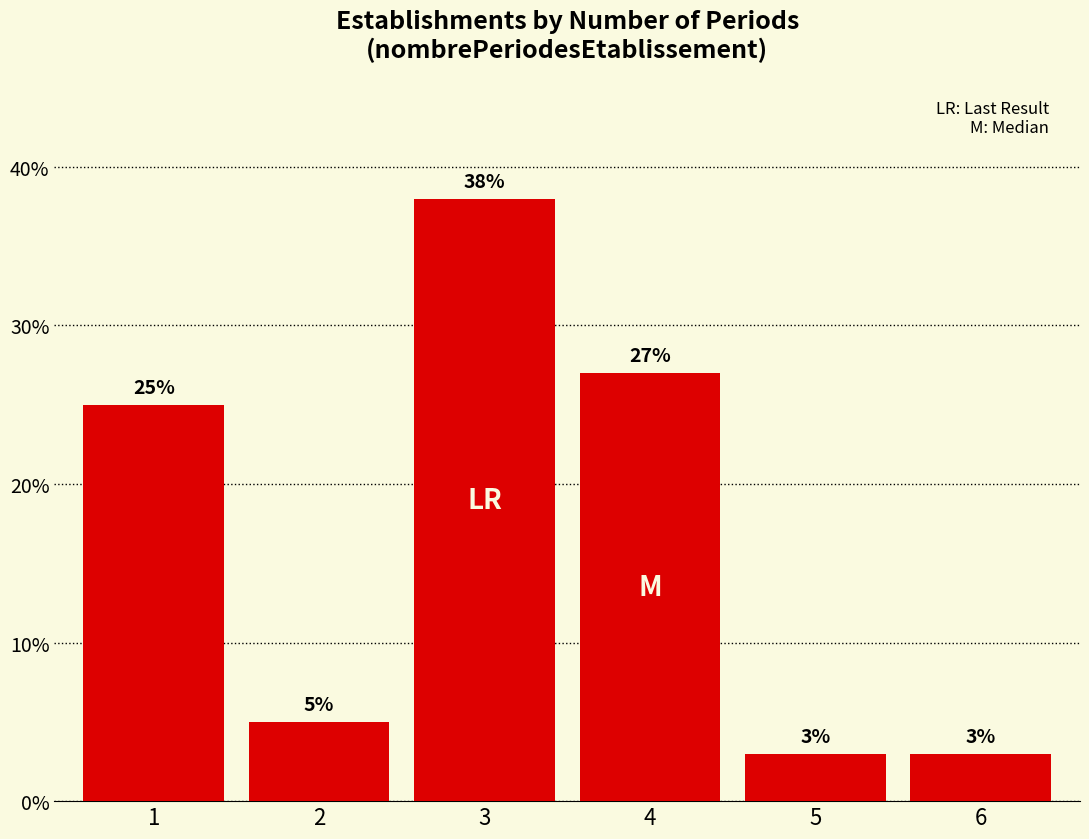

Reading left to right, extract all data points from this chart.

1=25	2=5	3=38	4=27	5=3	6=3